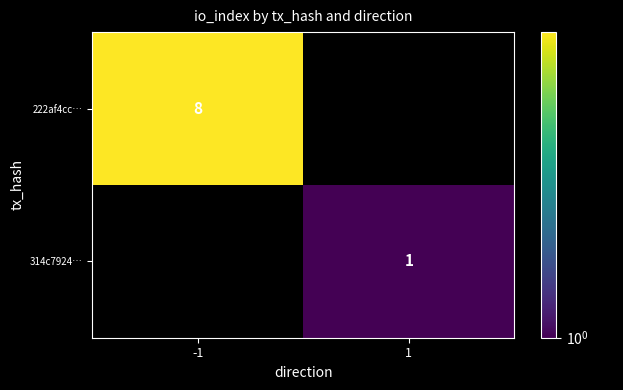

The 222af4cc… series shows 8 at -1. True or false?

True